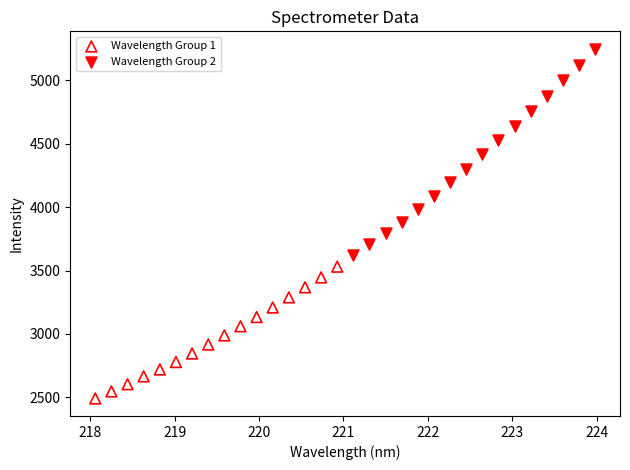

Which series contains the highest Y value?

Wavelength Group 2